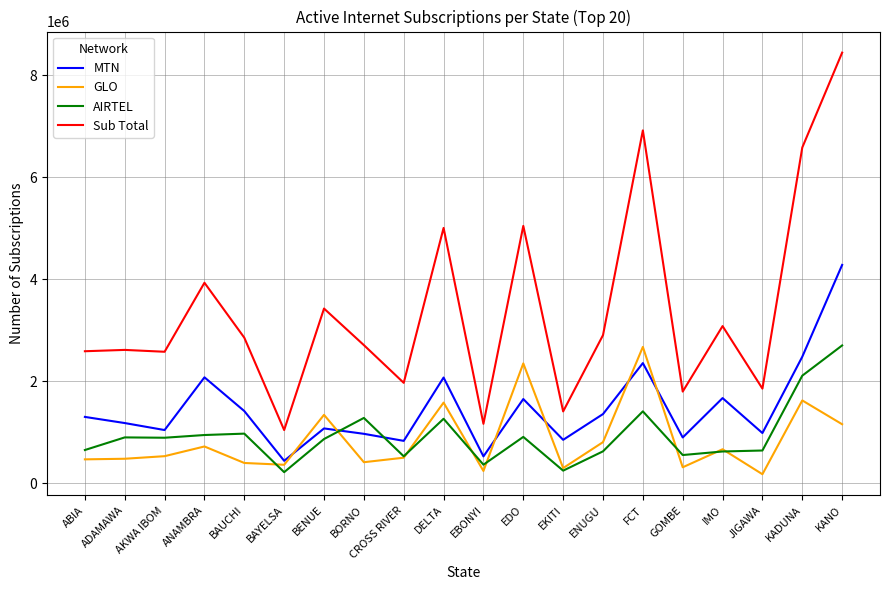

What is the greatest value displayed?

8438418